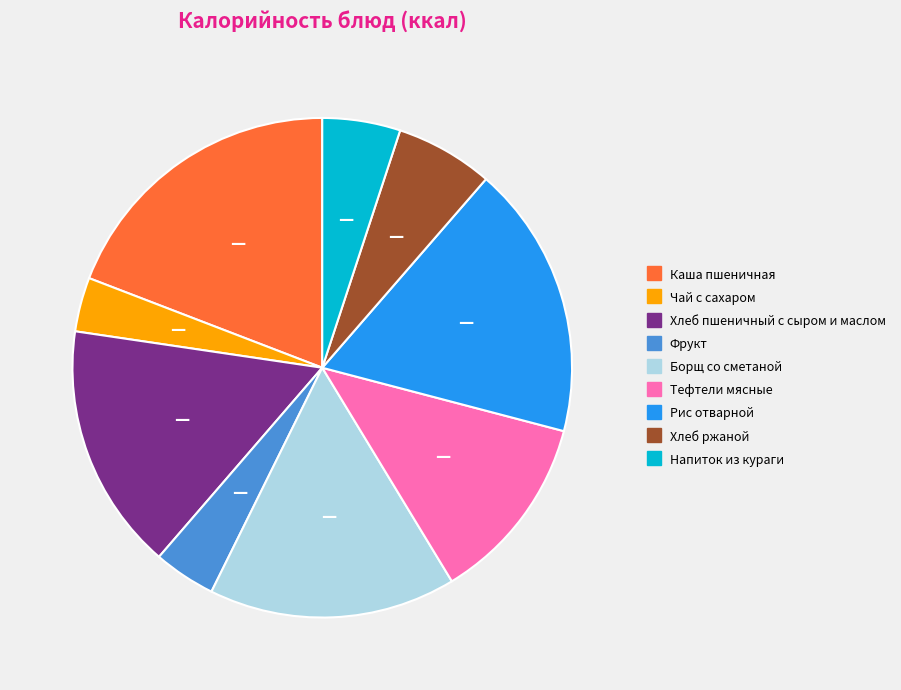

Is the sum of Борщ со сметаной and Хлеб ржаной greater than half?

No